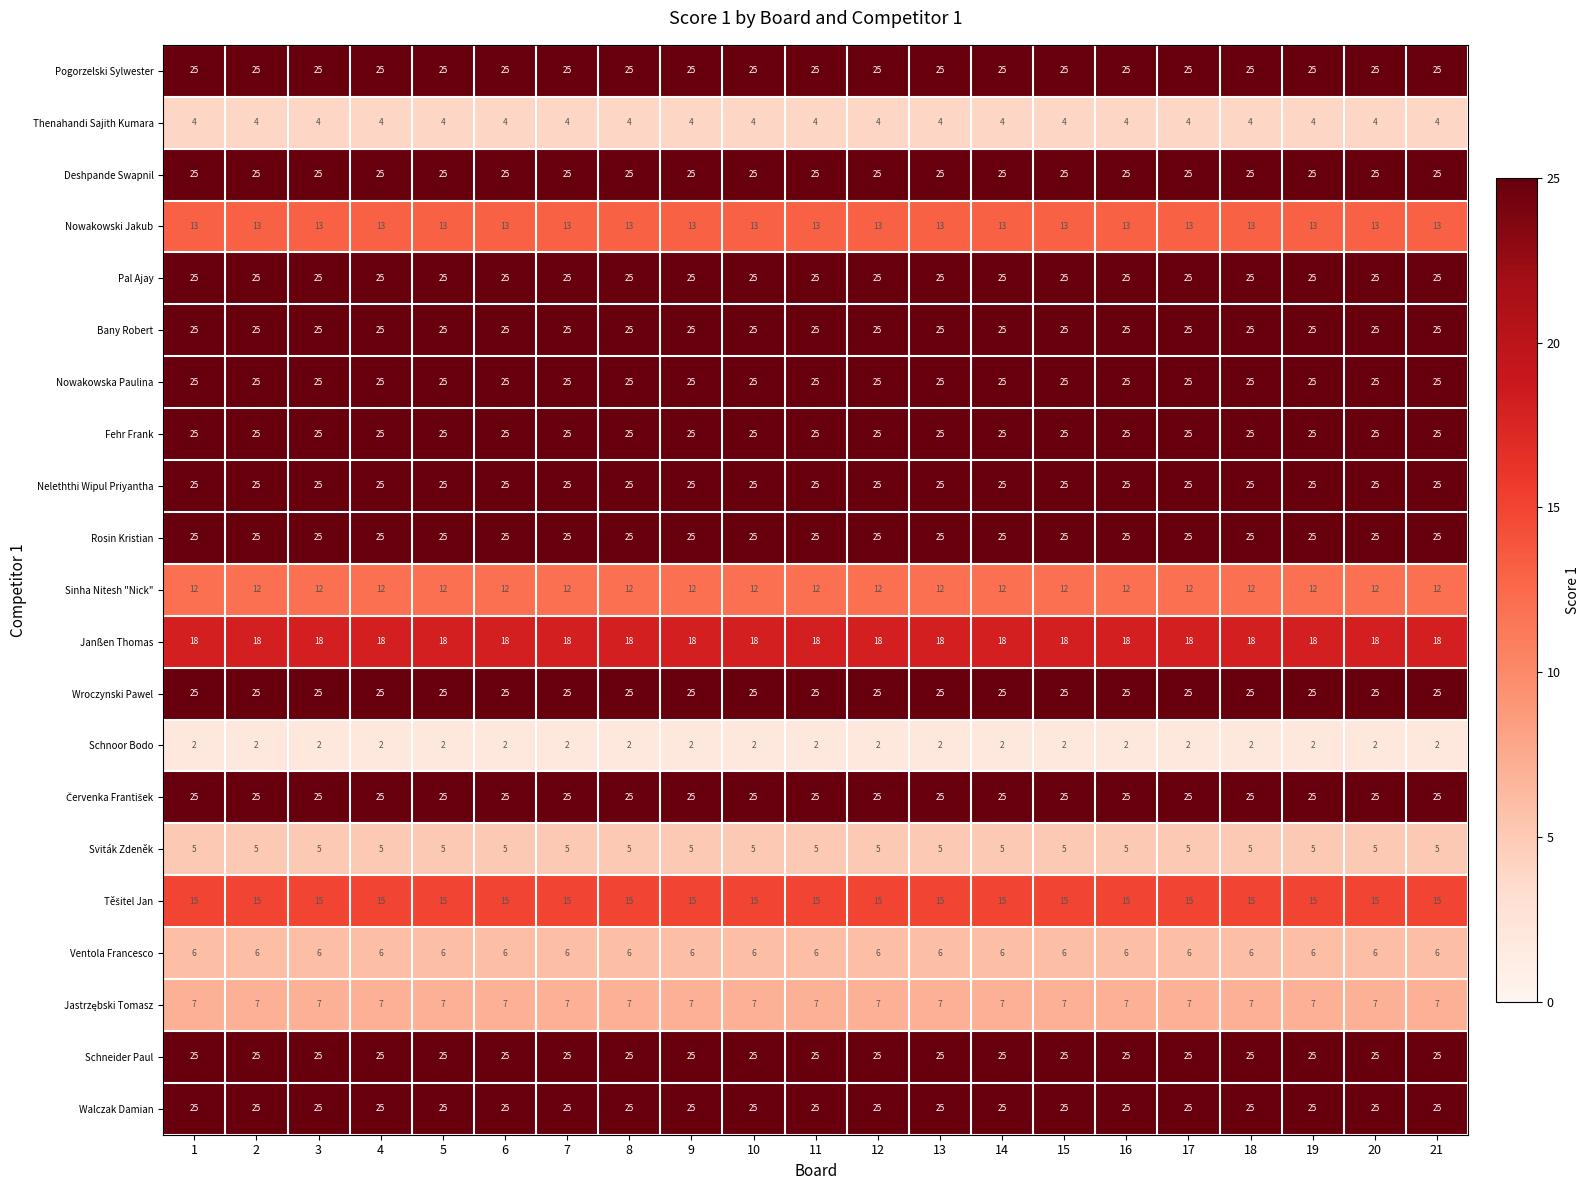

Count the number of data series in this chart.

21